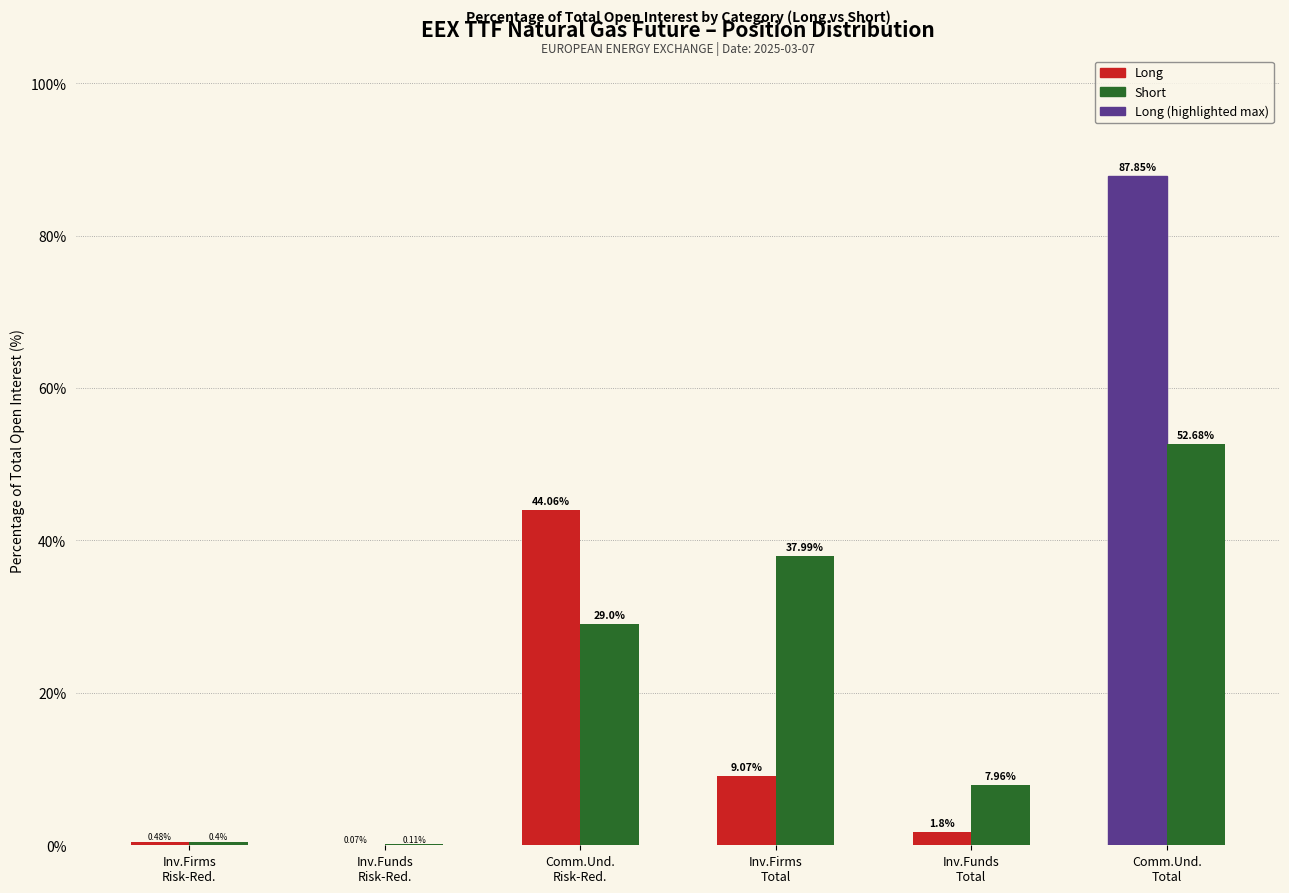

Which series has the largest total across all categories?

Long